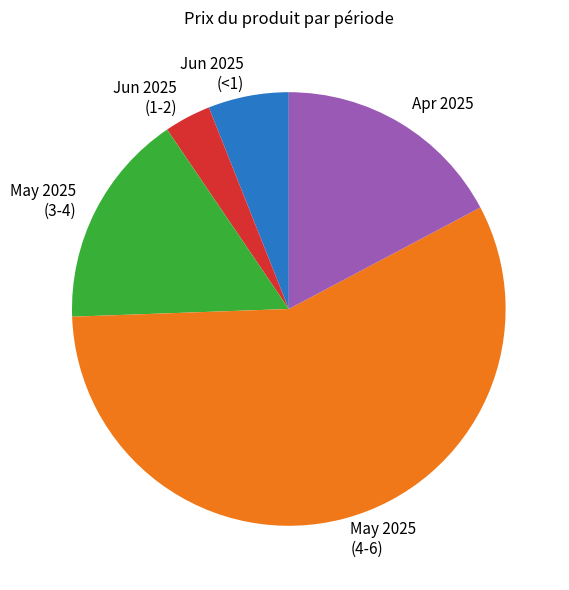

What is the largest slice in the pie chart?

May 2025 (4-6)